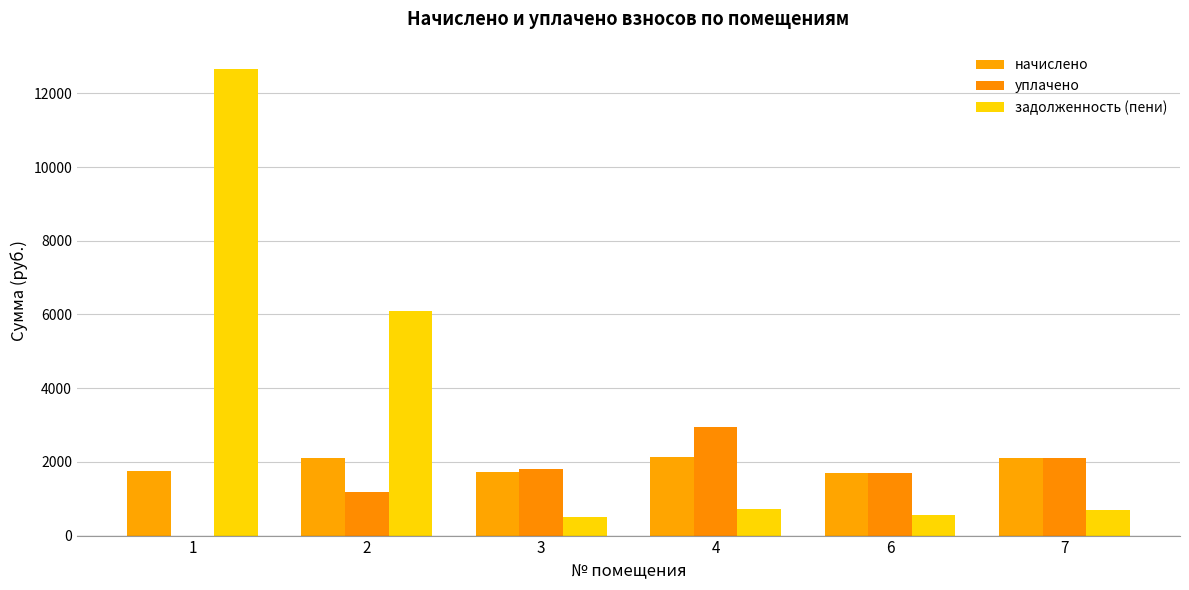

At which category is the sum across all series the highest?

1